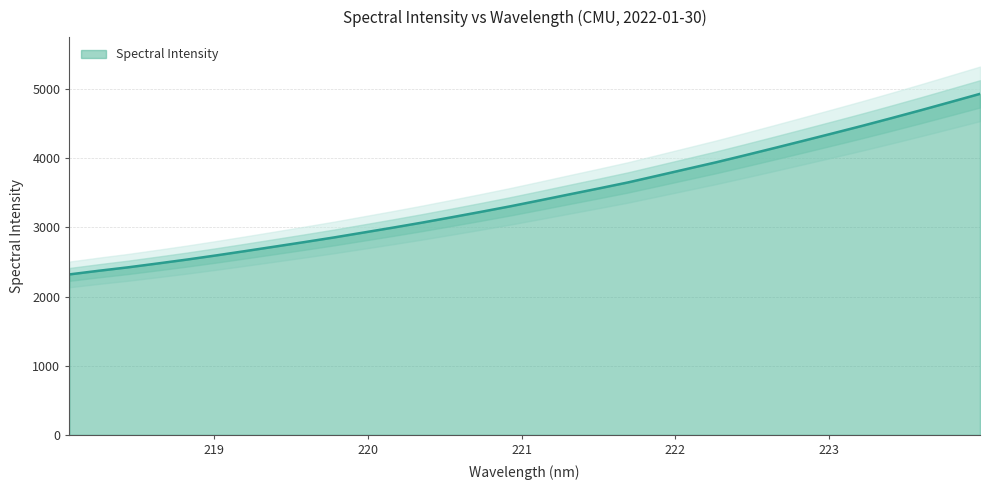

What is the sum of the values at 219.7801 and 221.3083?

6333.2